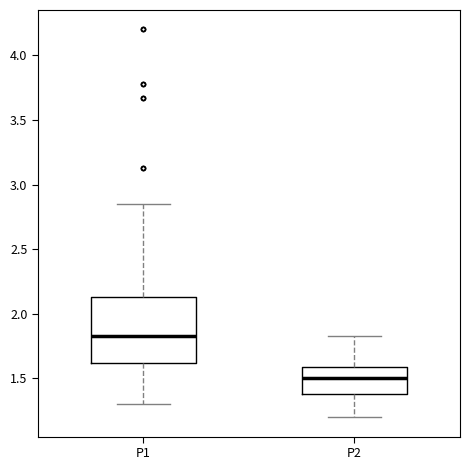

Which box's median line is the highest?

P1